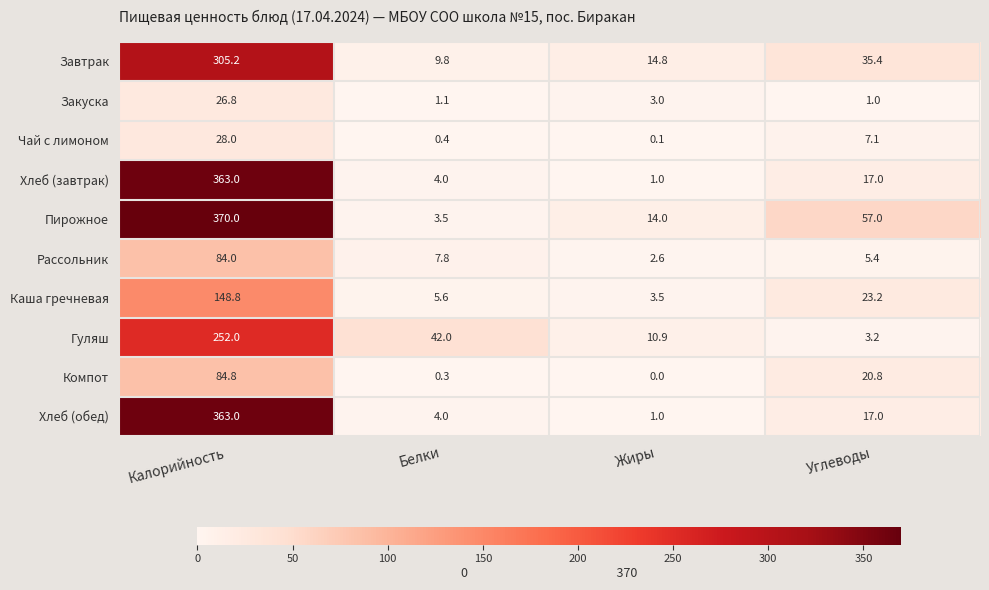

Which category has the lowest value across all series?

Жиры